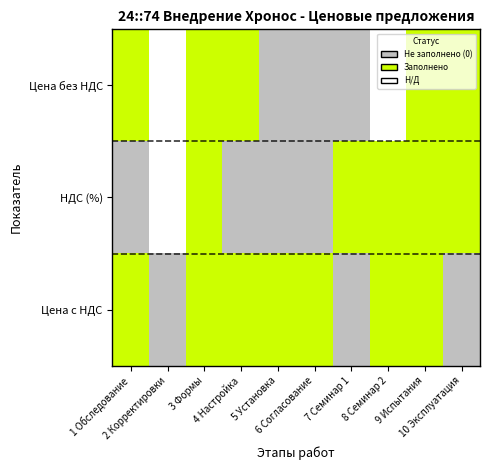

List the series in order of their peak value, highest first.

Цена без НДС, НДС (%), Цена с НДС